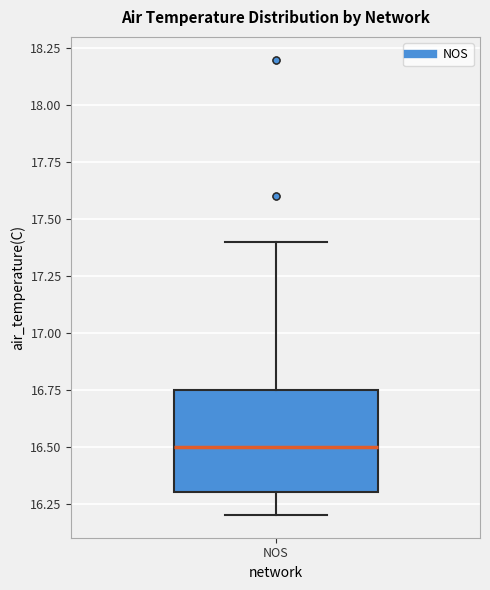

Where is the lower edge of the box for NOS on the y-axis? The values are not printed on the chart, so give them approximately, as read against the axis.

16.30